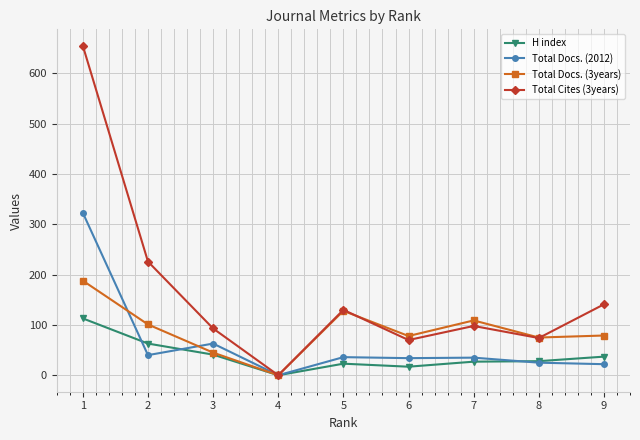

What is the value of the H index point at the 8th from the left?

28